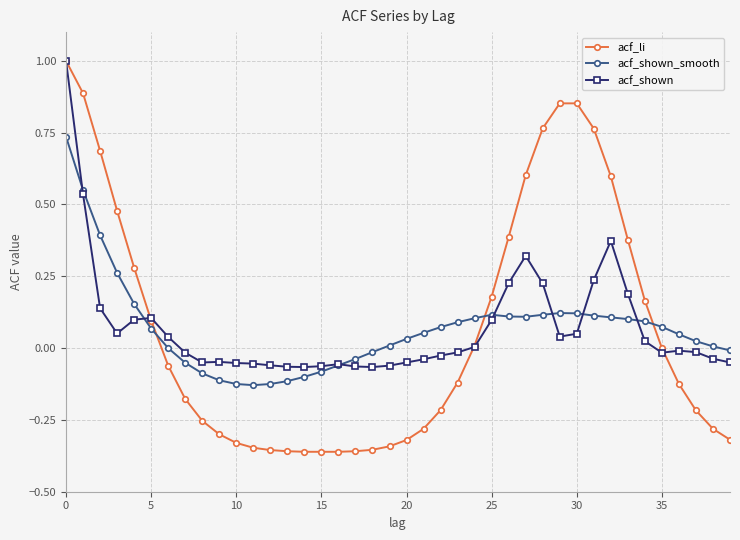

What is the difference between the maximum and minimum values in the acf_li series?

1.4